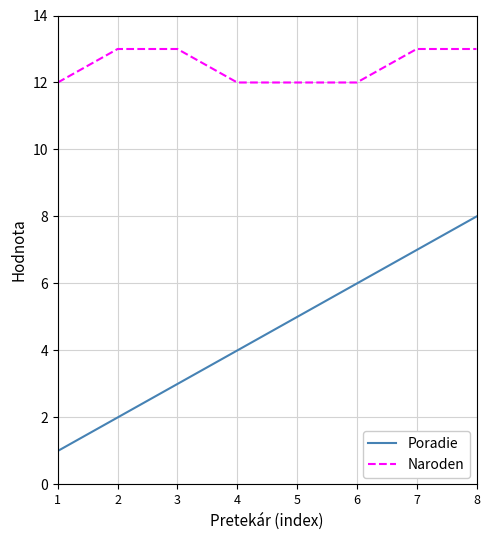

Which series has the widest spread of values?

Poradie